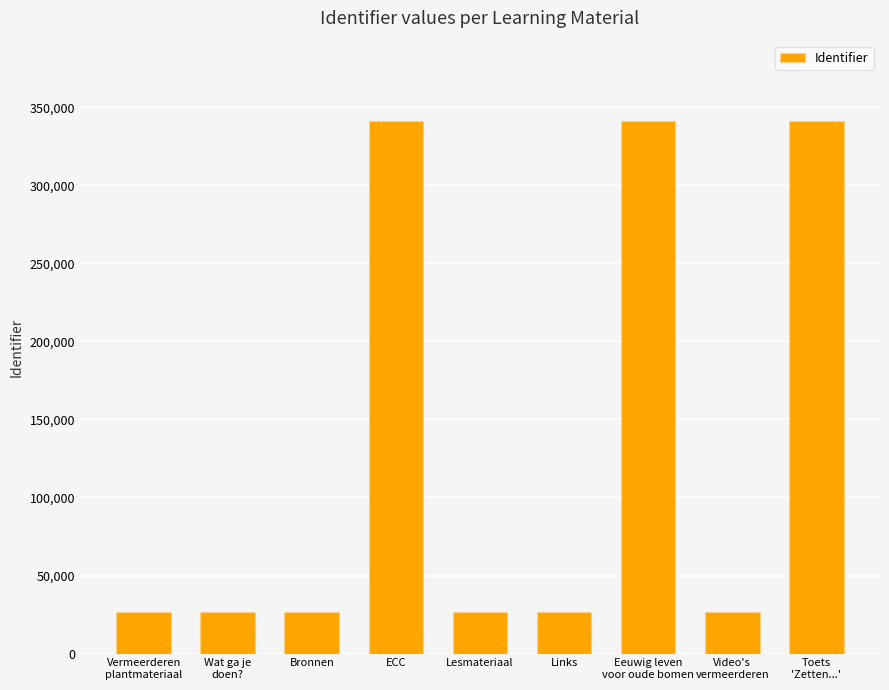

True or false: the data shows 341477 at Eeuwig leven
voor oude bomen.

True